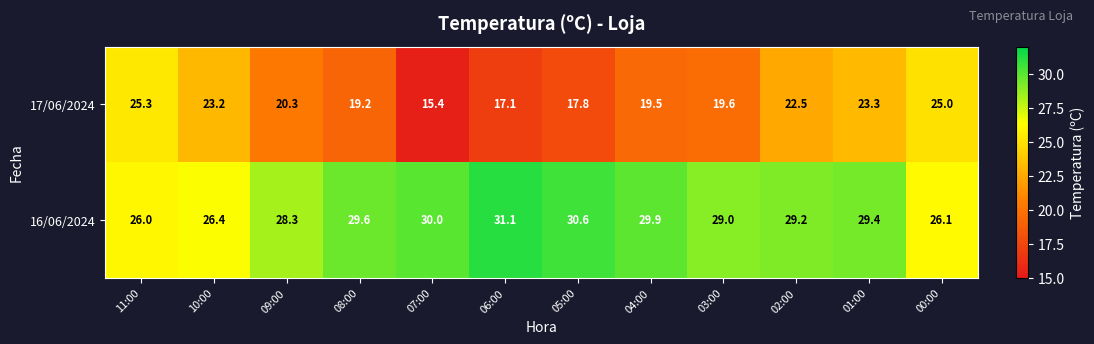

At which label does 16/06/2024 first exceed 29?

08:00